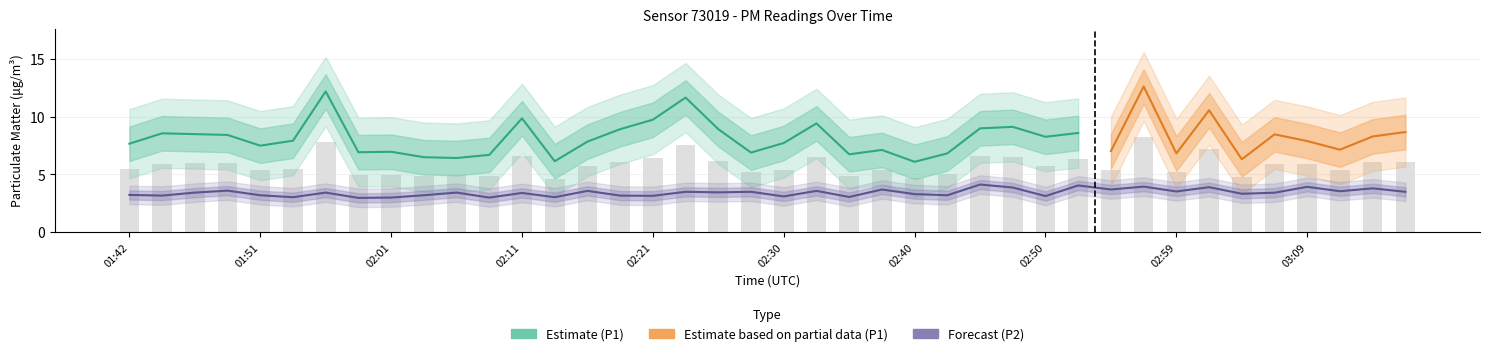

What is the label of the 38th bar from the right?

01:46